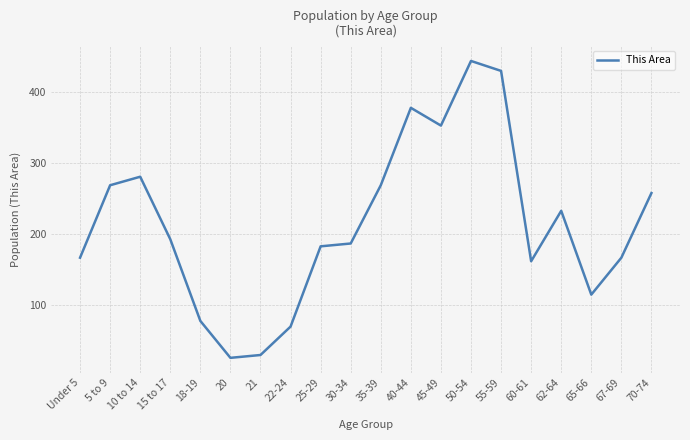

What is the sum of all values?

4293